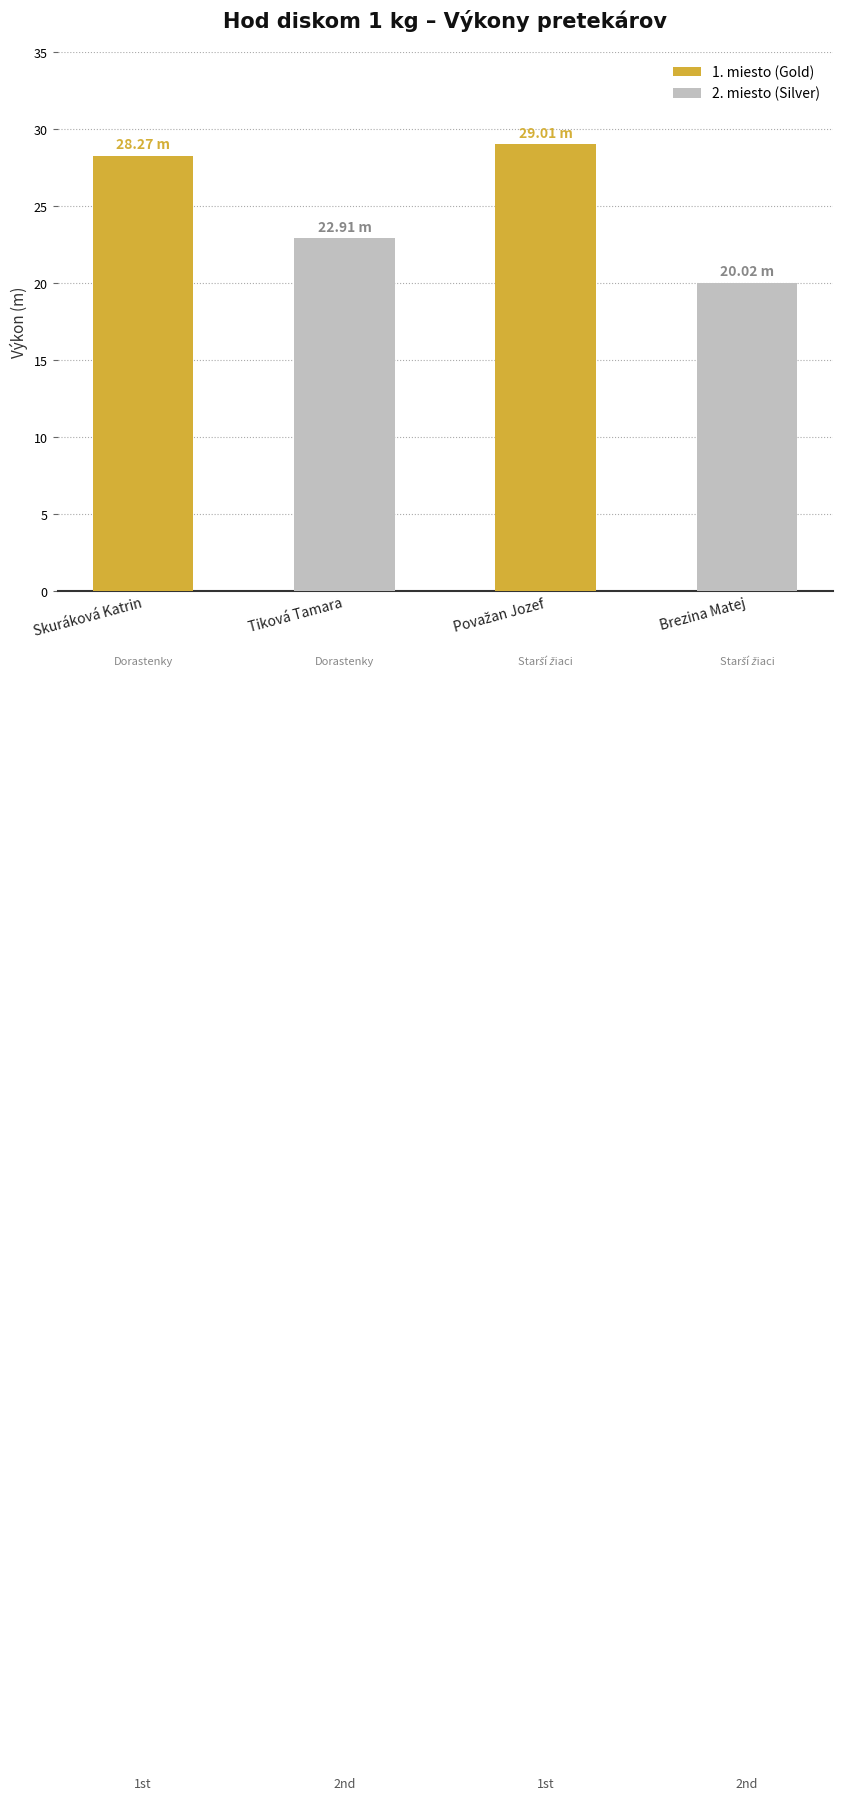

What is the difference between the maximum and minimum values?

9.0